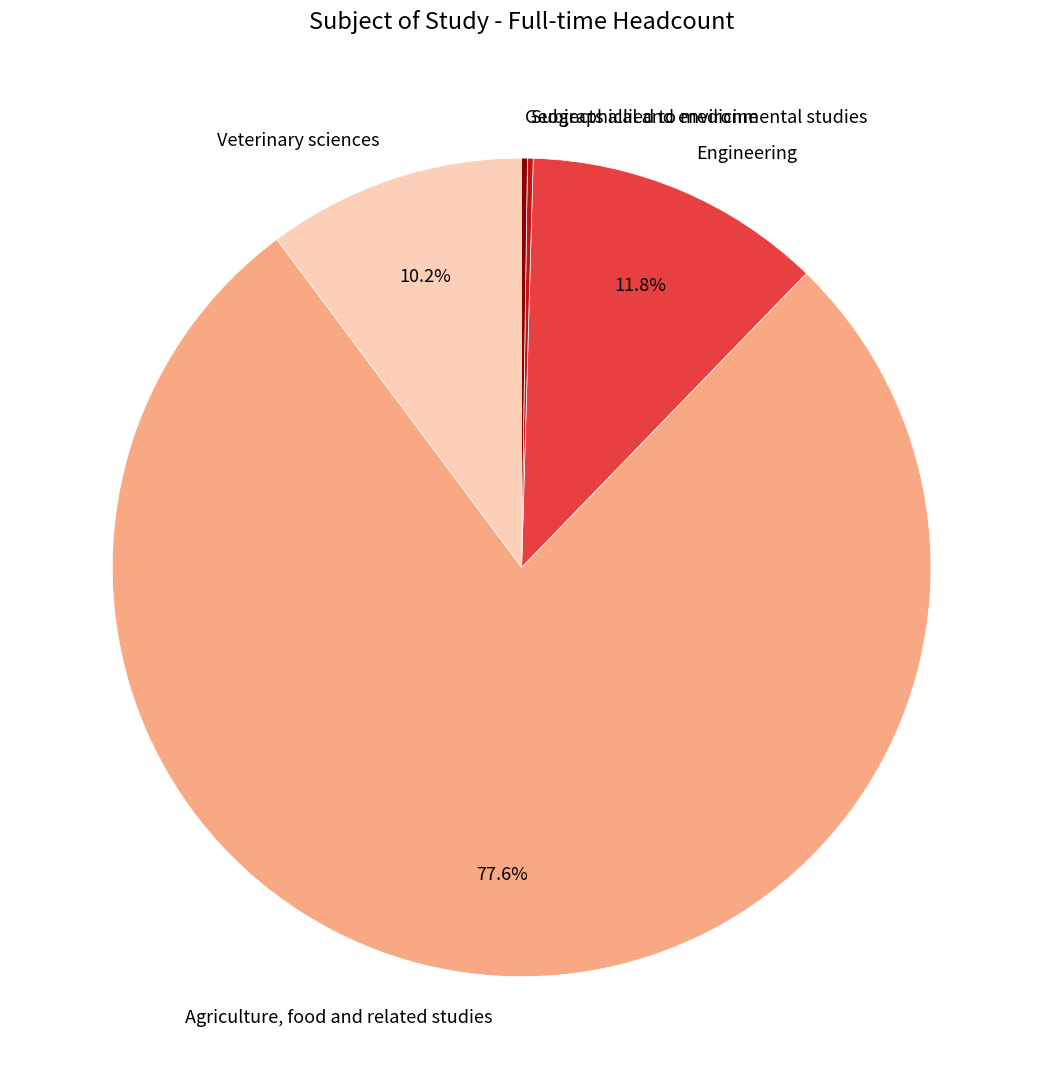

Does any single category account for the majority?

Yes